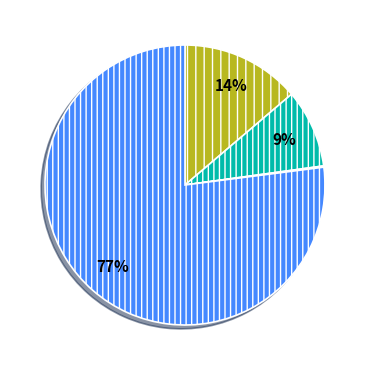

Does any single category account for the majority?

Yes